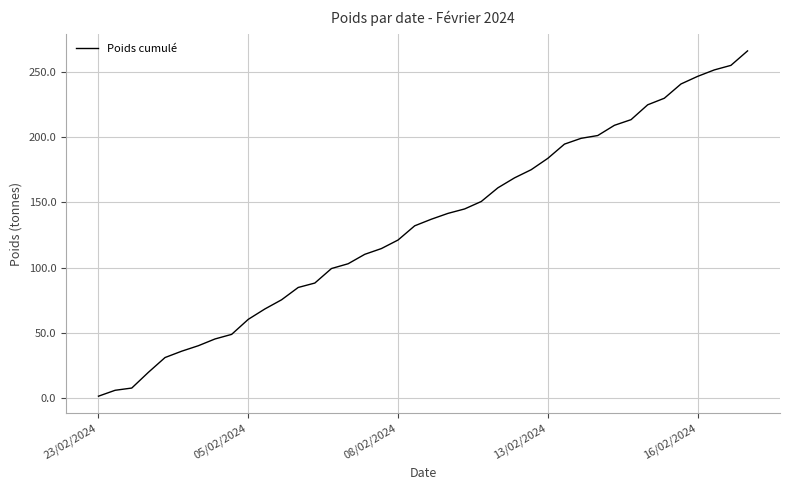

What is the difference between the maximum and minimum values?

265.0